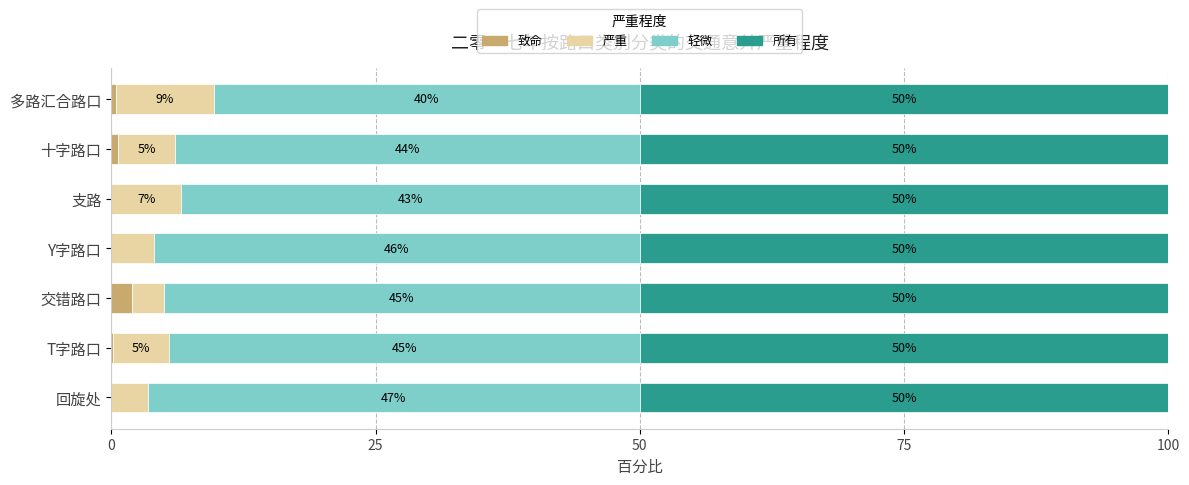

At which label does 致命 reach its peak?

交错路口